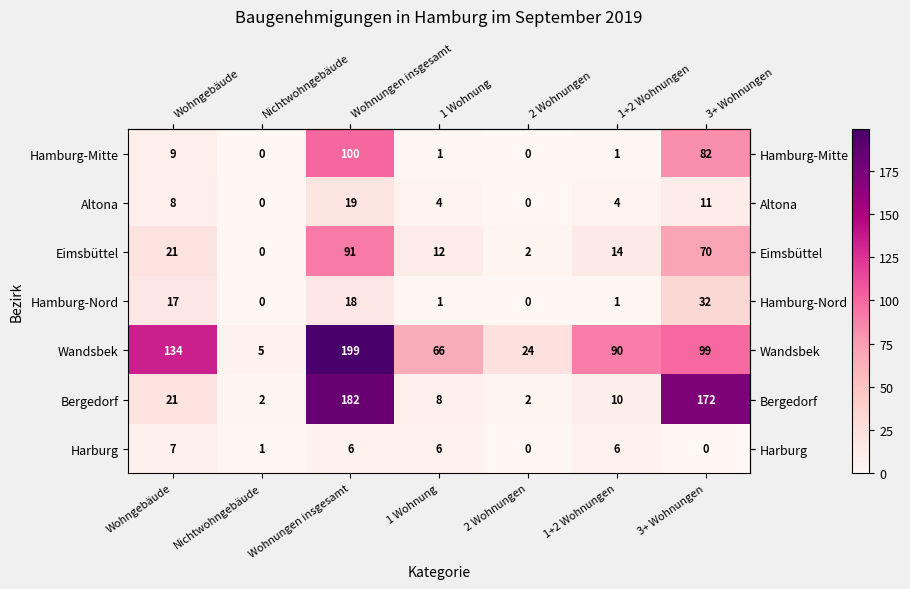

True or false: Hamburg-Mitte has a value of -47 at Nichtwohngebäude.

False